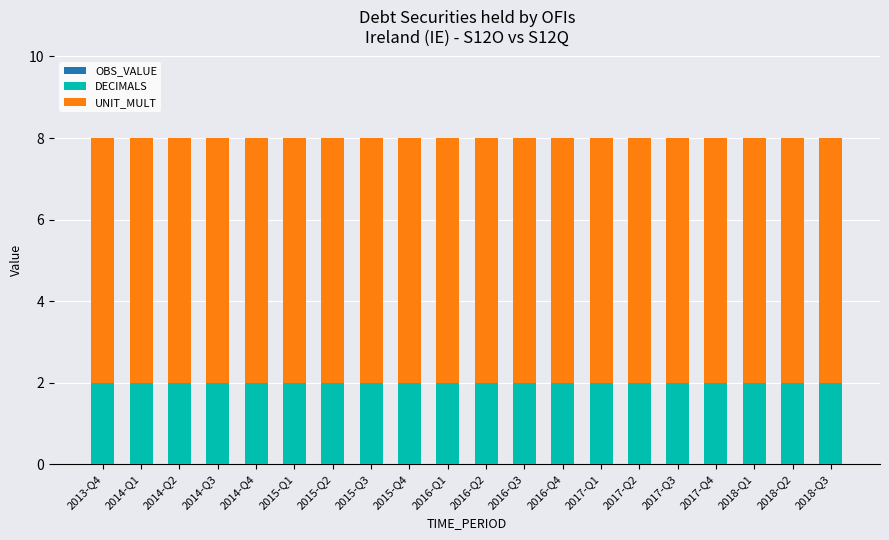

Are the bars grouped side by side (vs. stacked)?

No